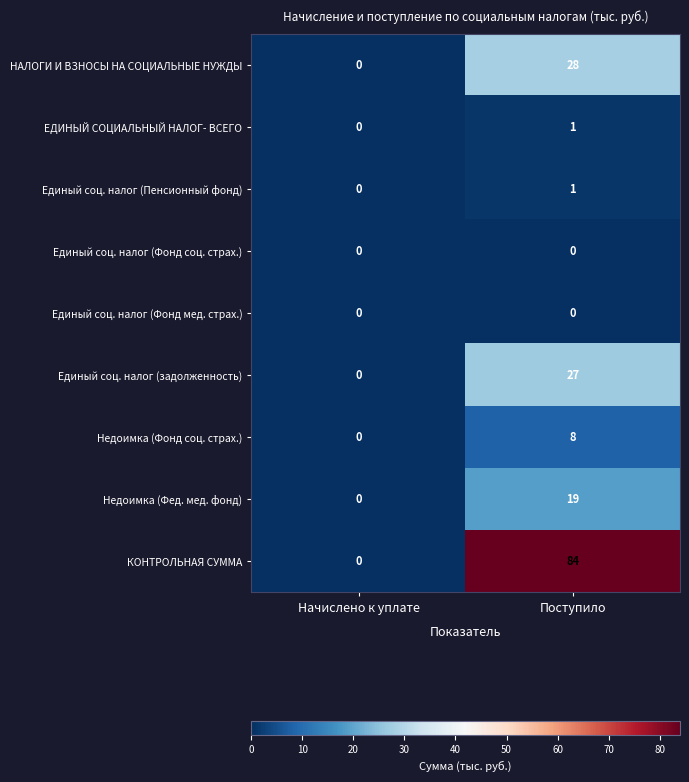

Rank the categories by Единый соц. налог (задолженность) value from lowest to highest.

Начислено к уплате, Поступило